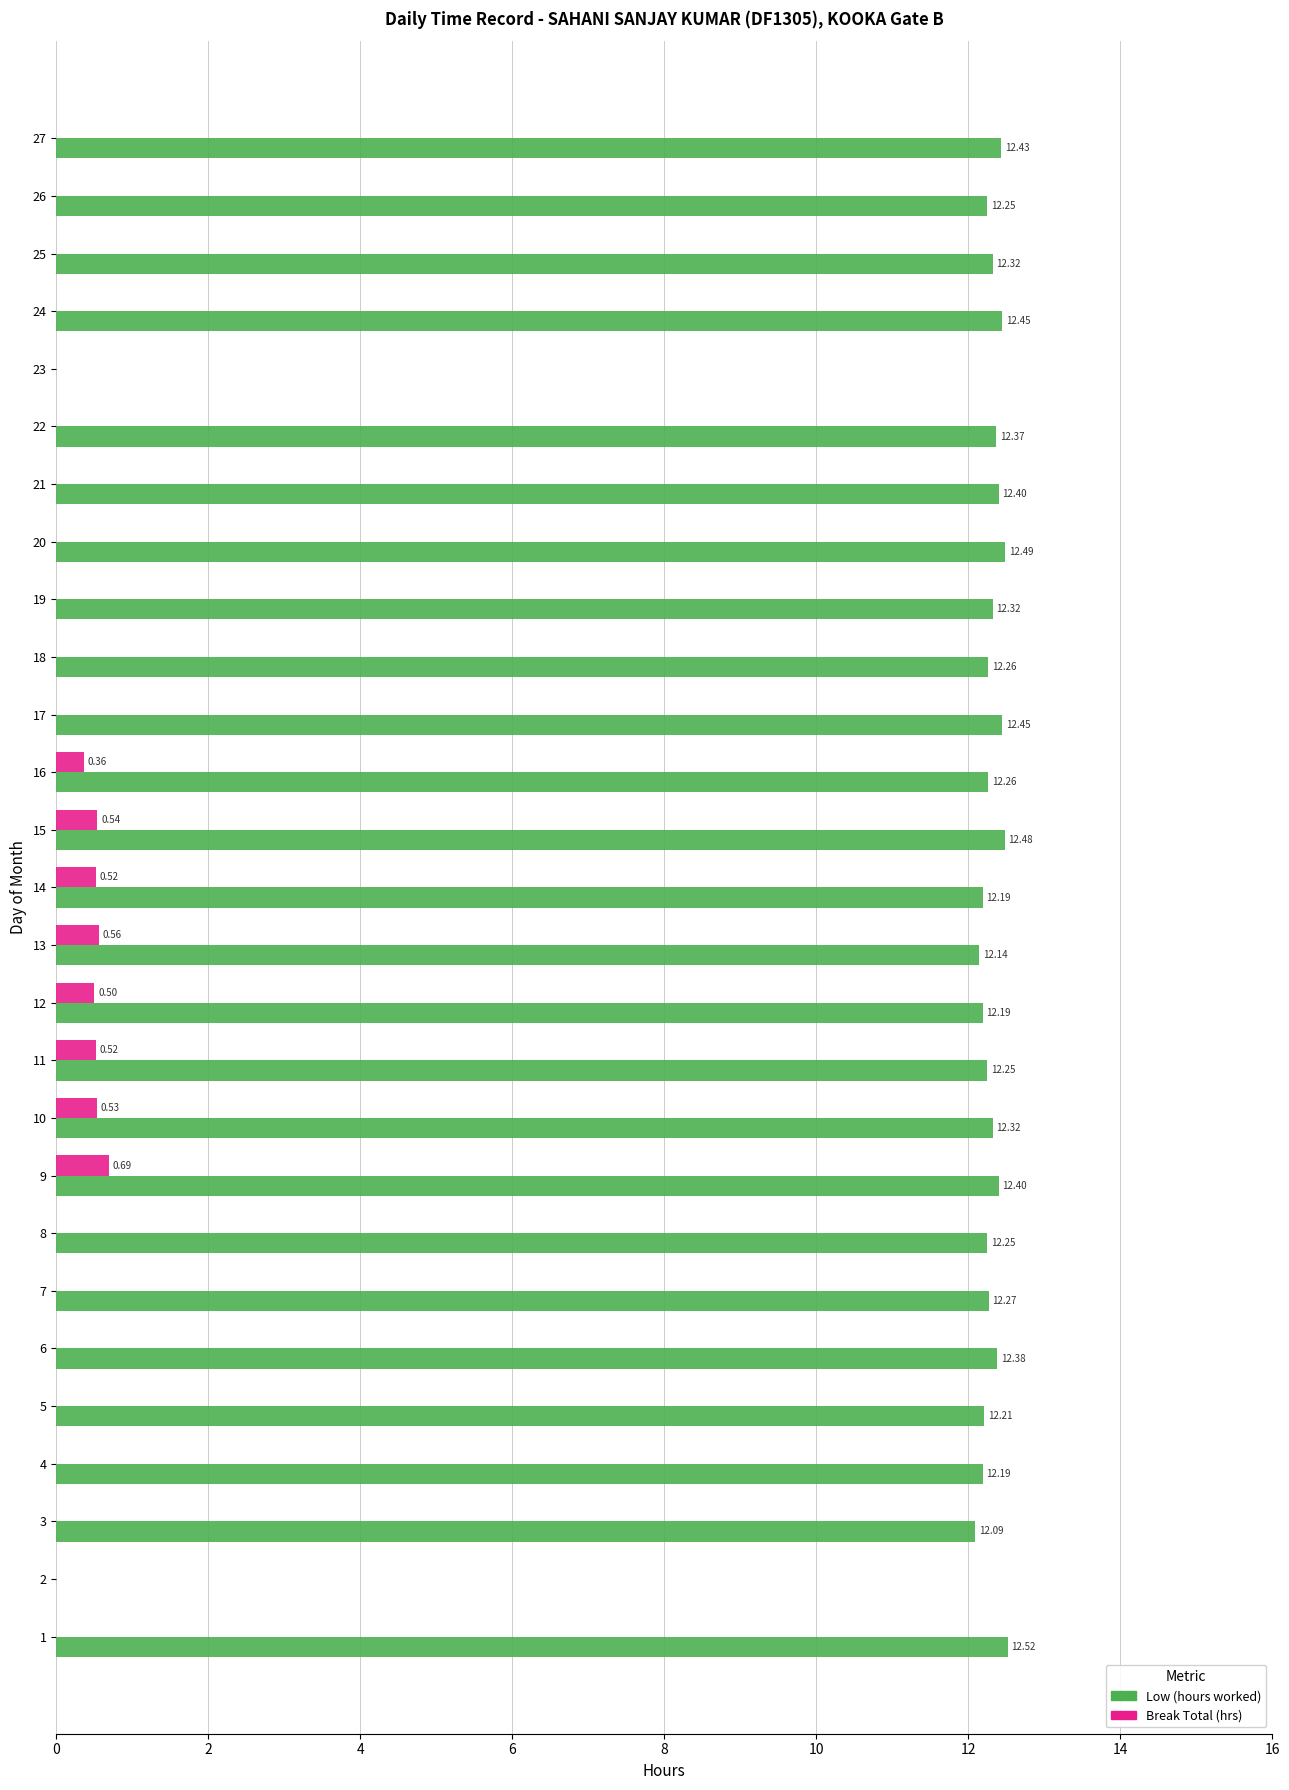

Which series changed the most between 11 and 22?

Break Total (hrs)